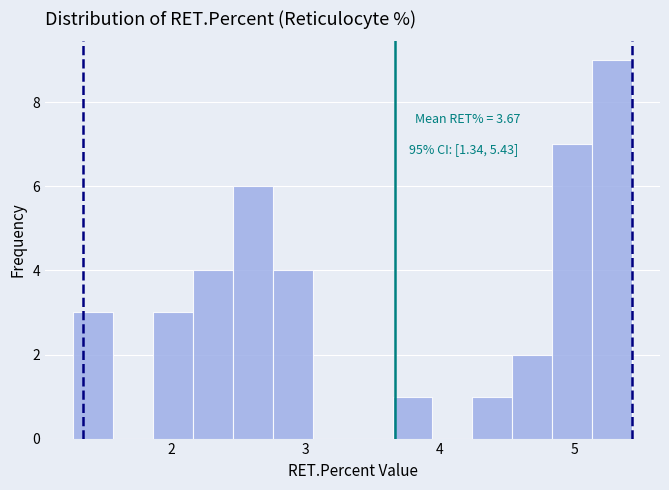

Around what value on the x-axis is the tallest bar? Give the approximate position of its centre, as read against the axis.

5.3